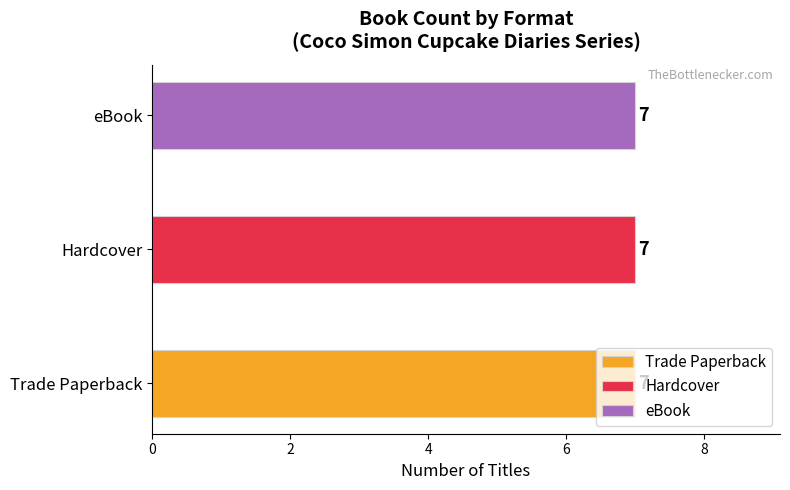

What are all the series names shown in the legend?

Trade Paperback, Hardcover, eBook